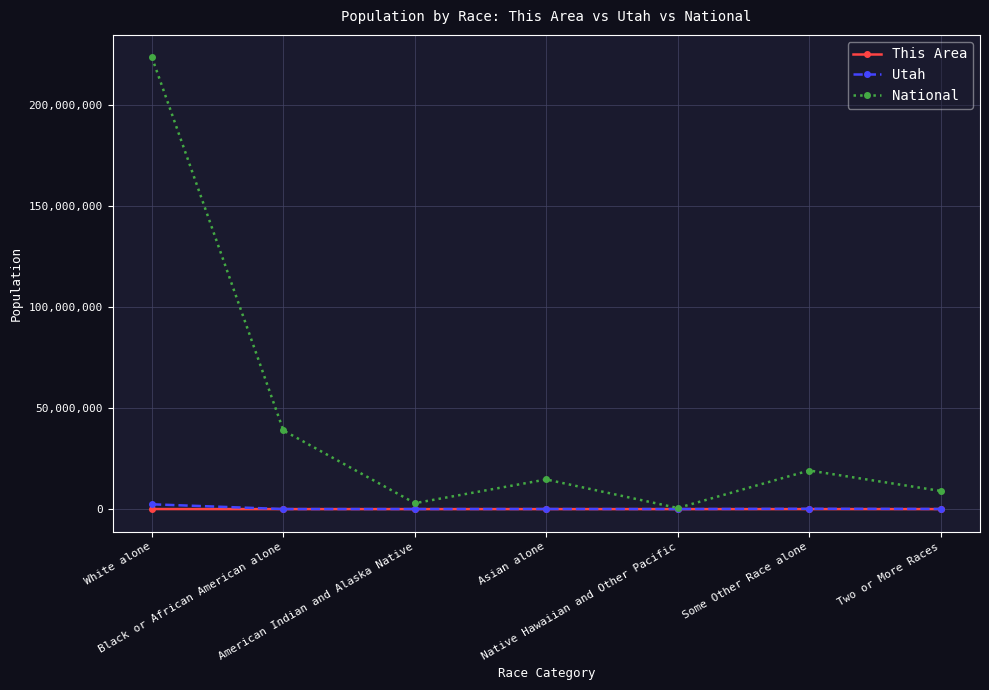

Which series has the largest total across all categories?

National